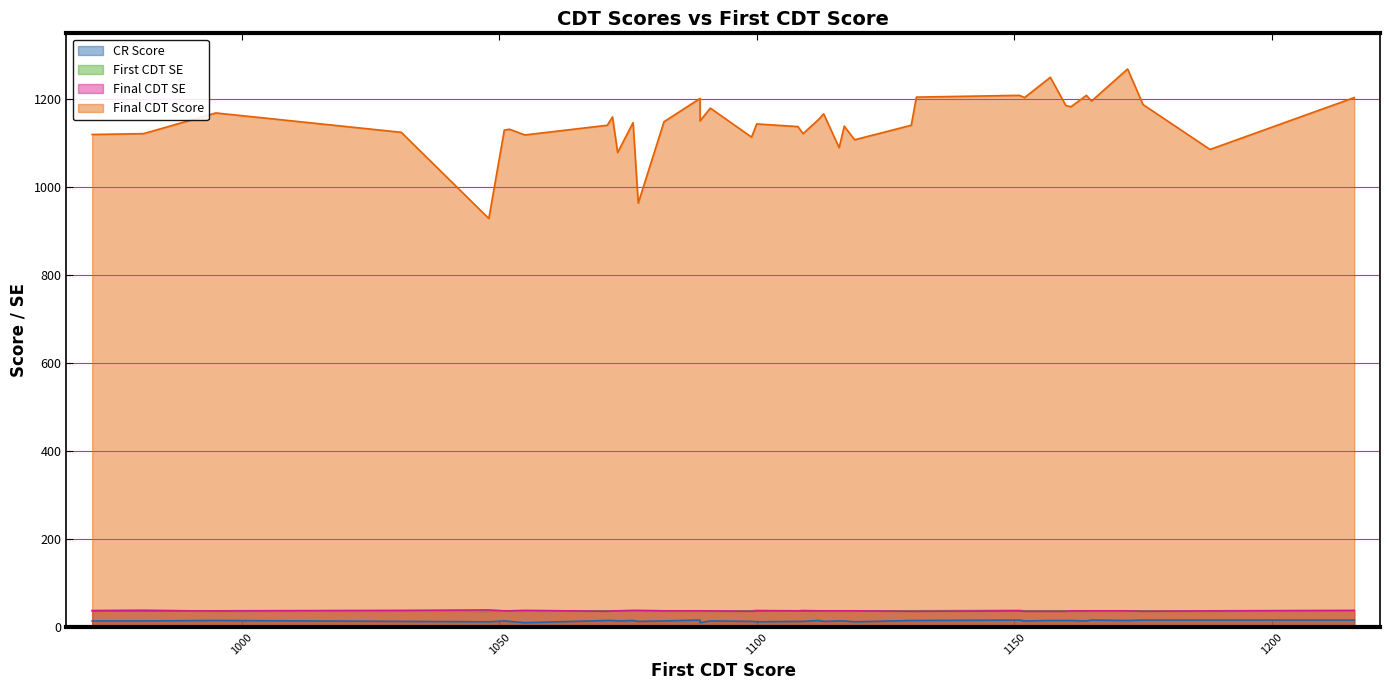

How many data points does each series have?

40